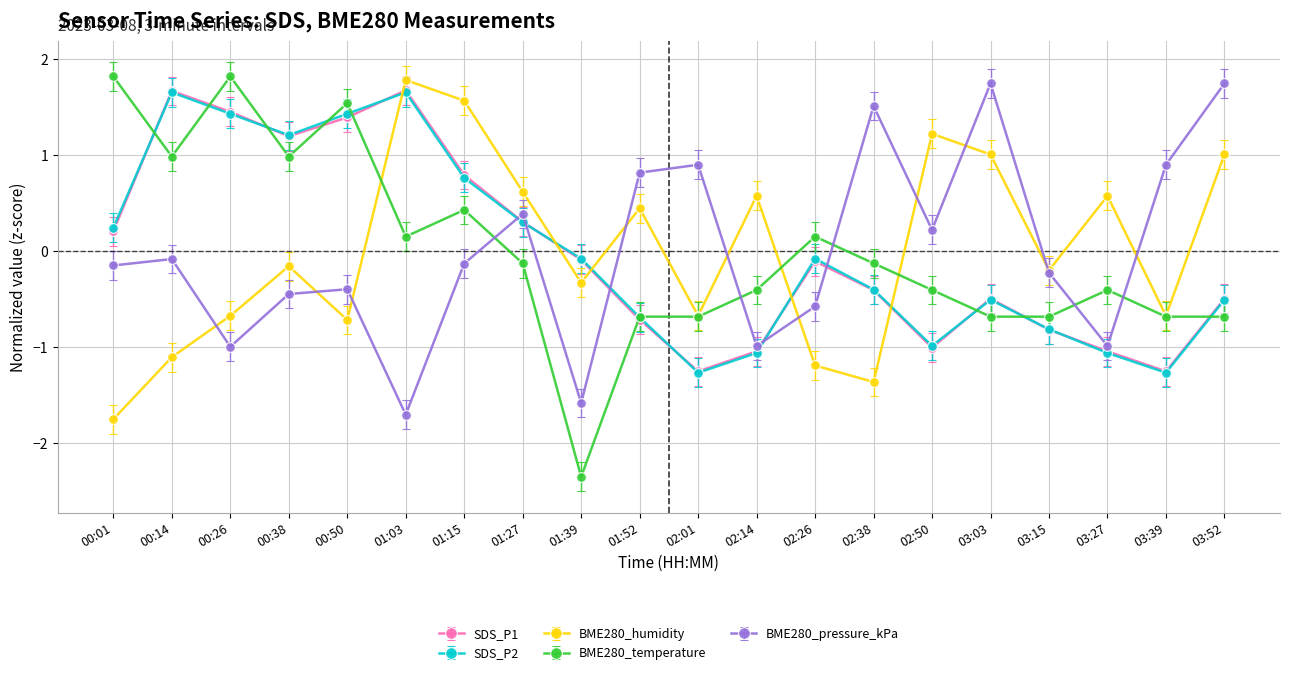

How many data points in BME280_pressure_kPa are less than 0?

12